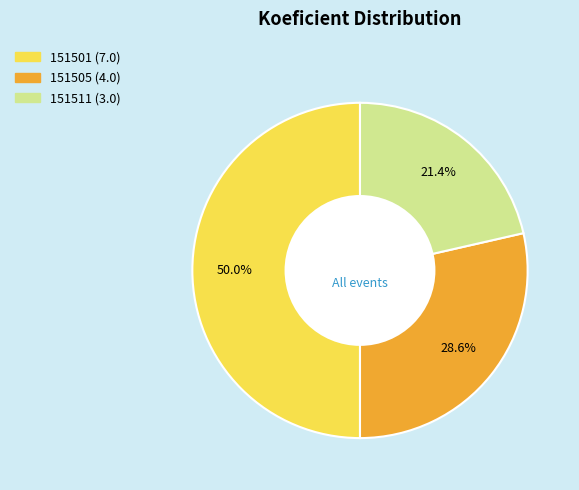

To the nearest percent, what percentage of the pie is 151511?

21%